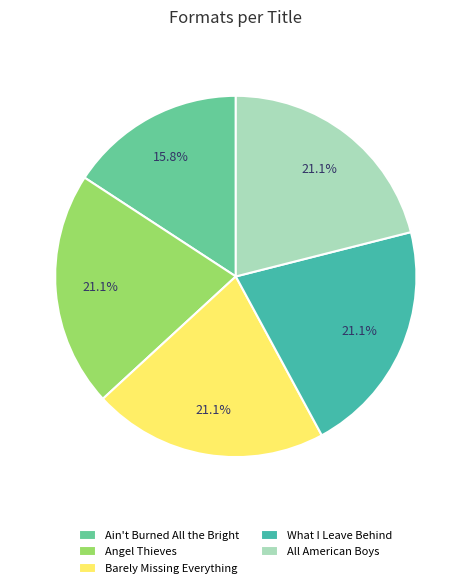

To the nearest percent, what is the average slice percentage?

20%